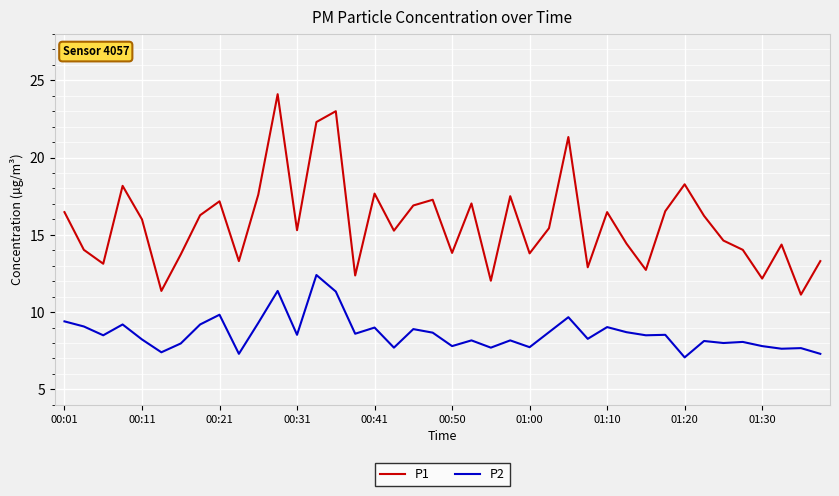

What are all the series names shown in the legend?

P1, P2